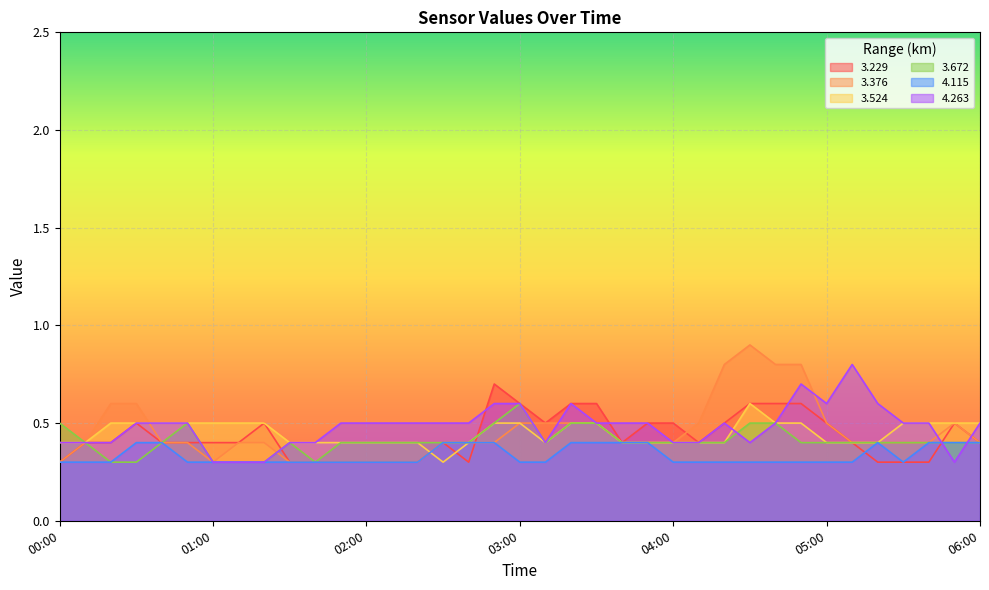

How many intersections are there between   3.672 and   3.229?

4